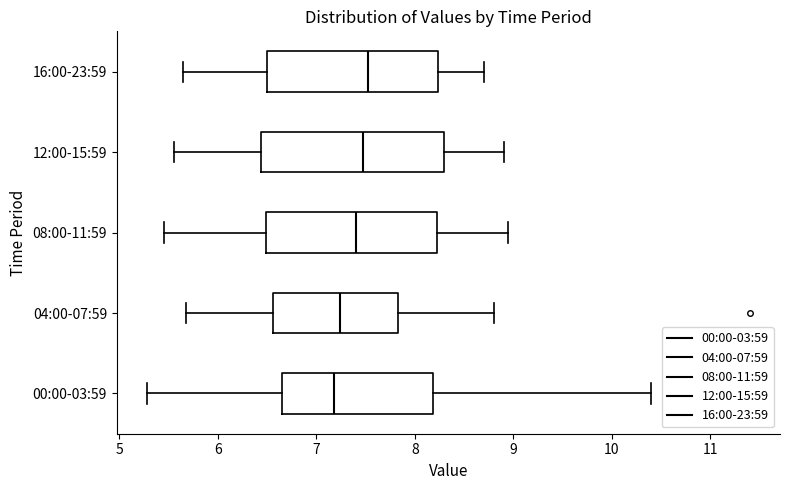

Which box is the widest, from its left edge to its right edge?

12:00-15:59